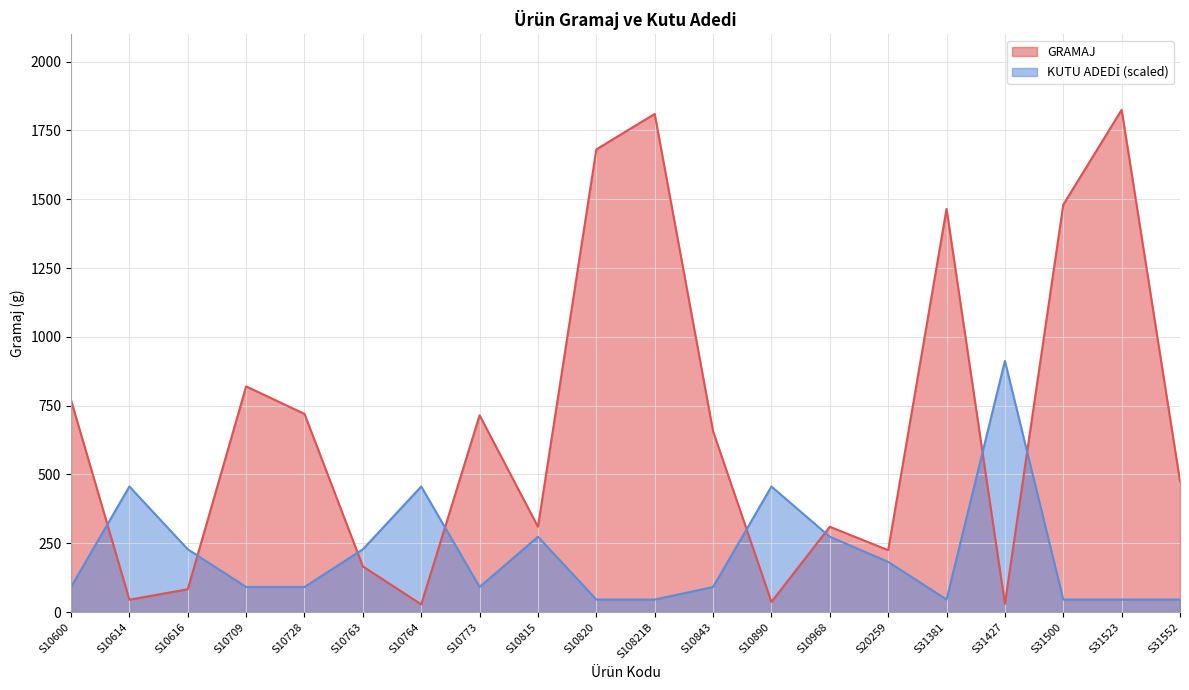

At which label is GRAMAJ closest to 926?

S10709